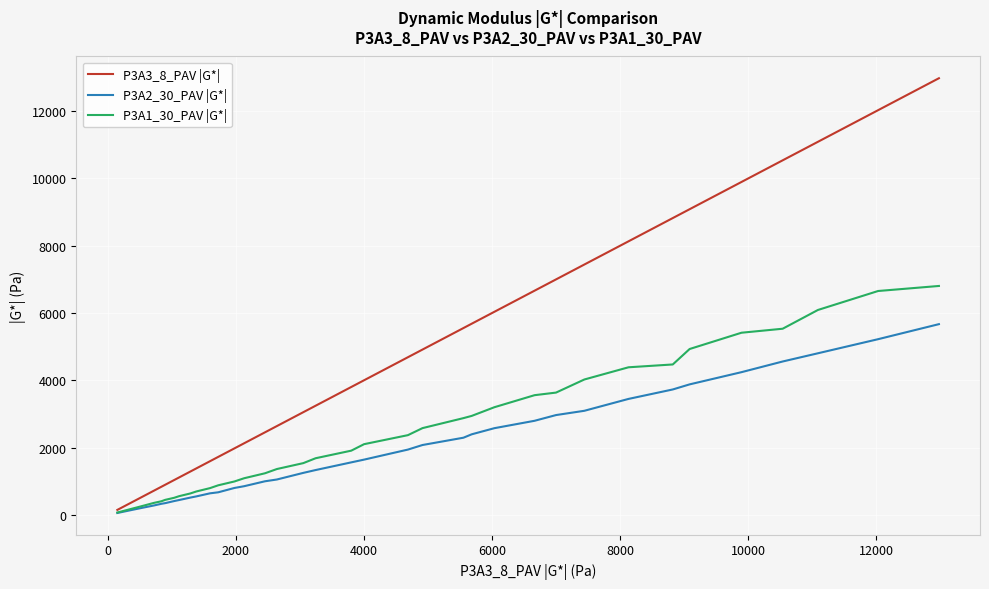

Which series has the largest range (max minus min)?

P3A3_8_PAV |G*|